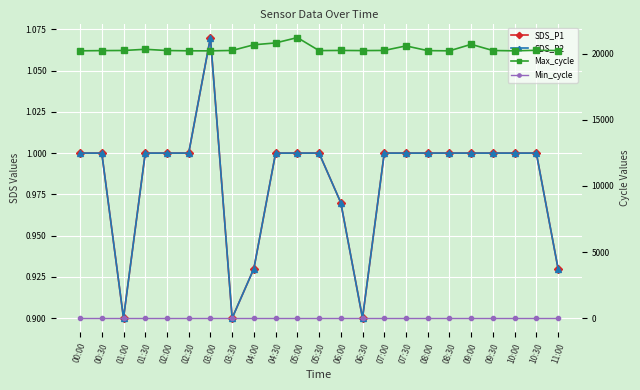

True or false: Min_cycle and SDS_P1 intersect in this chart.

False